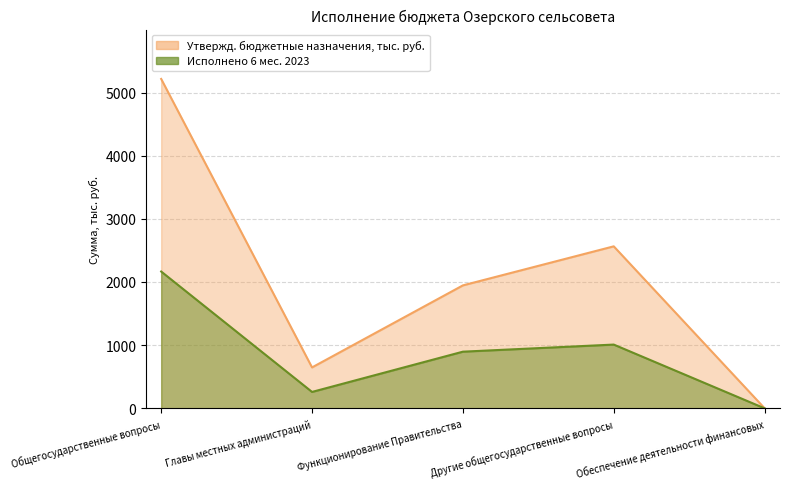

What is the label of the 1st point from the right?

Обеспечение деятельности финансовых